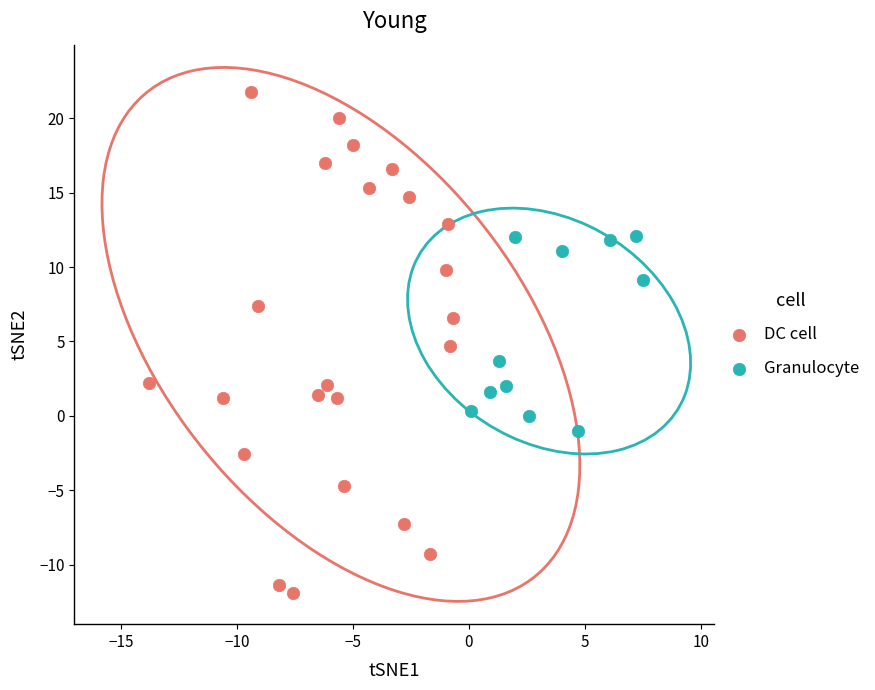

Which series has the largest Y range (max minus min)?

DC cell